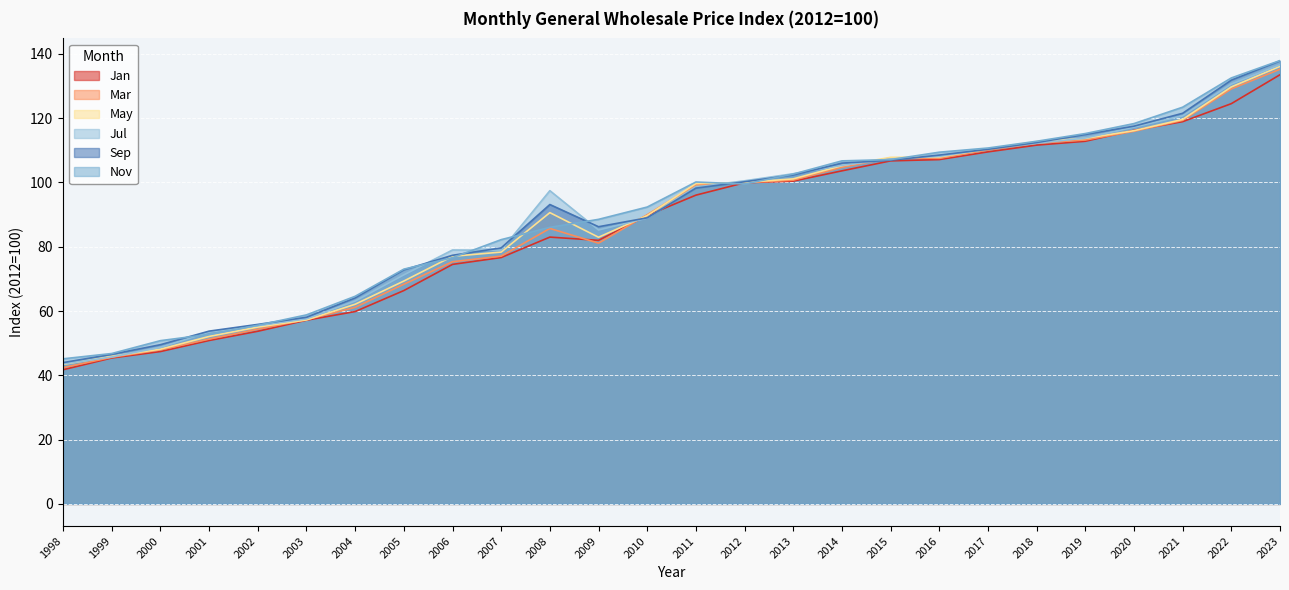

Which has a higher value, 2010 or 2000?

2010